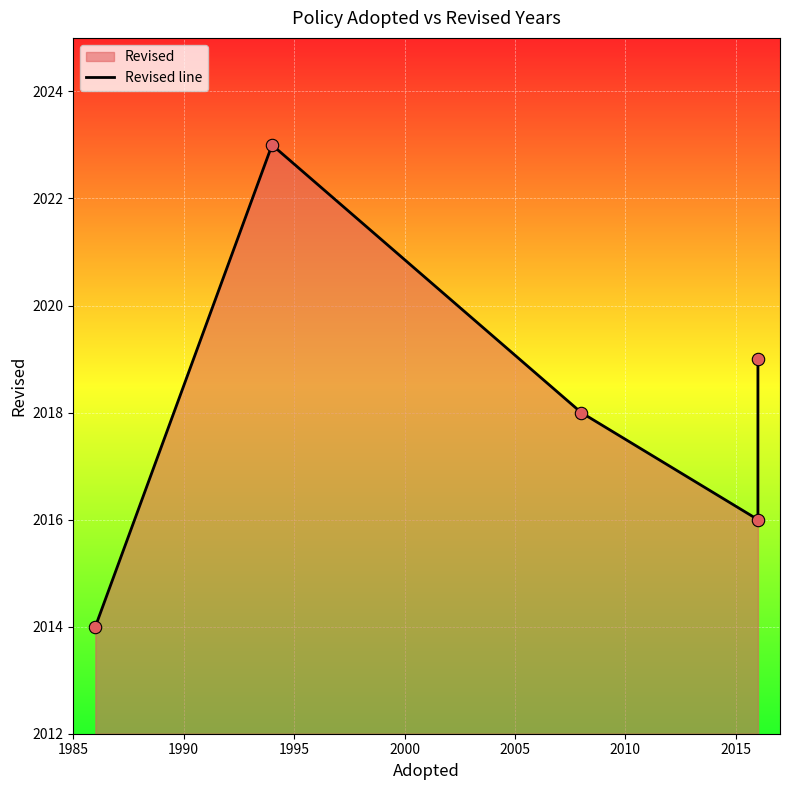

What is the ratio of the value at 1985 to the value at 1995?

1.0